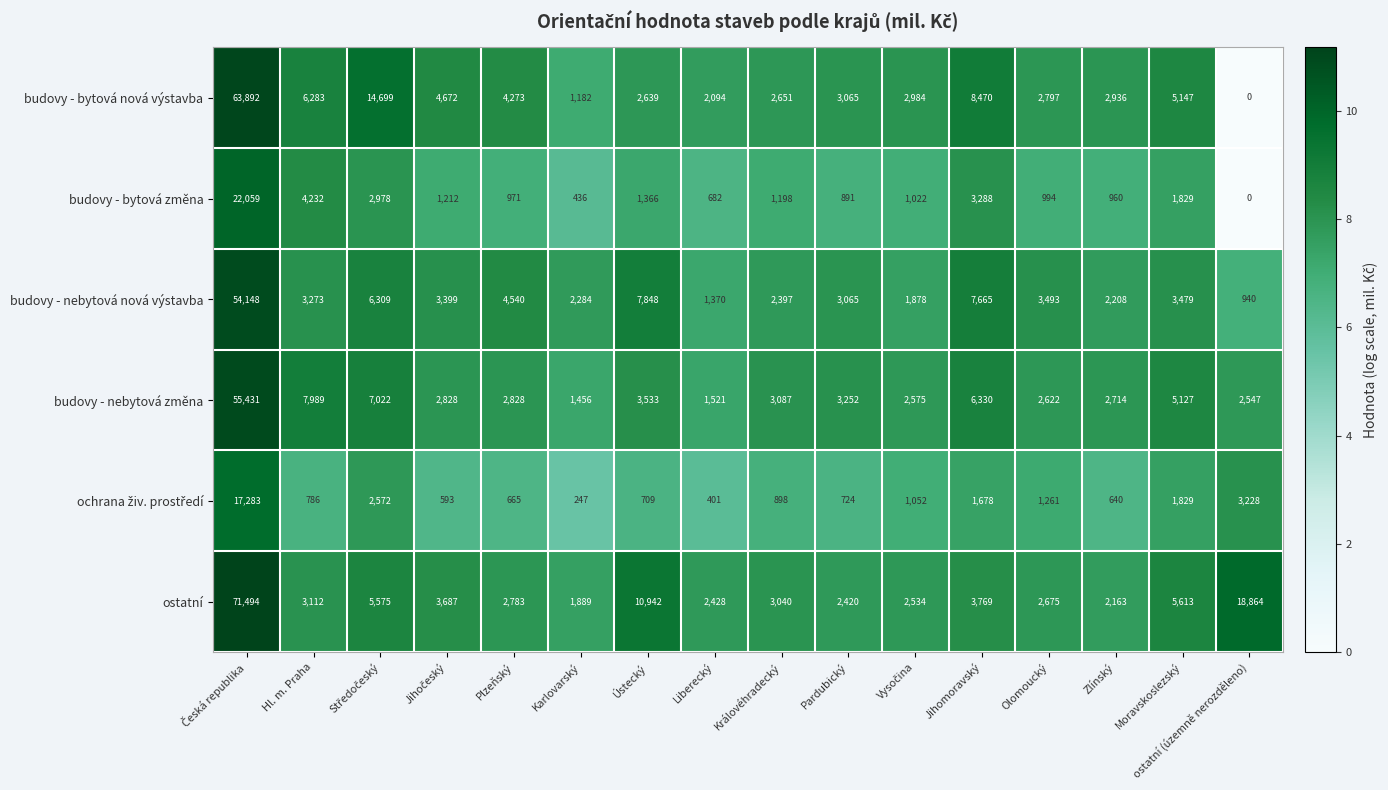

What is the sum of the budovy - nebytová nová výstavba values at Pardubický and Liberecký?

4435